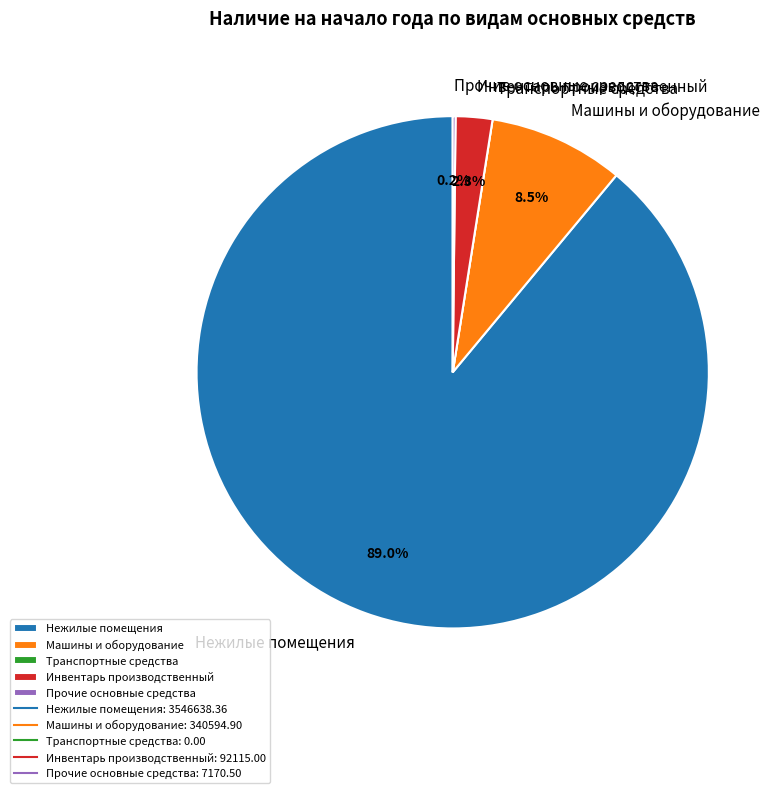

What is the largest slice in the pie chart?

Нежилые помещения